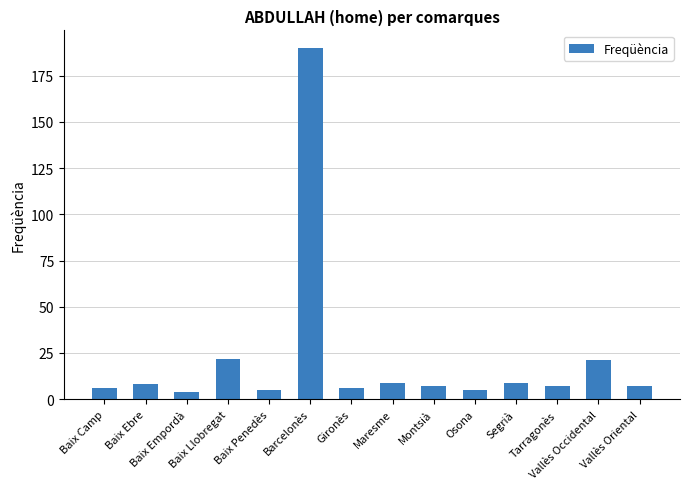

Does the chart contain stacked bars?

No